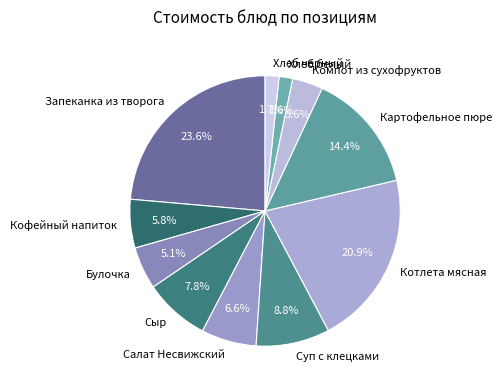

To the nearest percent, what is the difference between the largest and smallest slice percentages?

22%